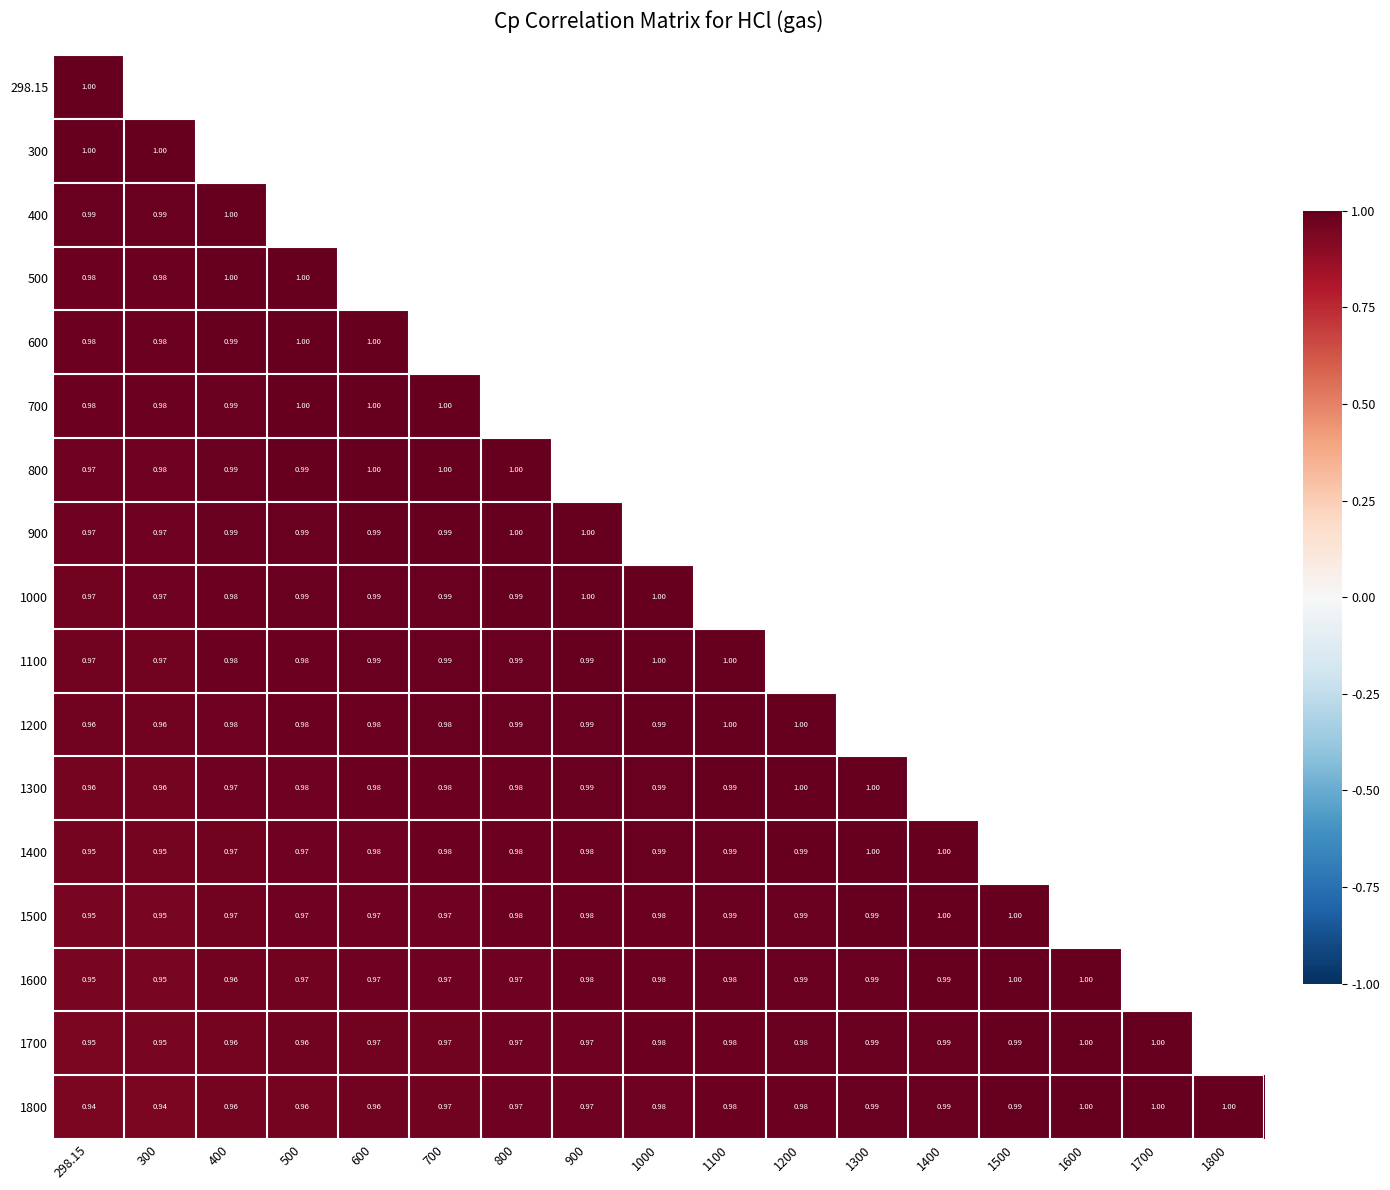

At how many categories does at least one series exceed 0?

17